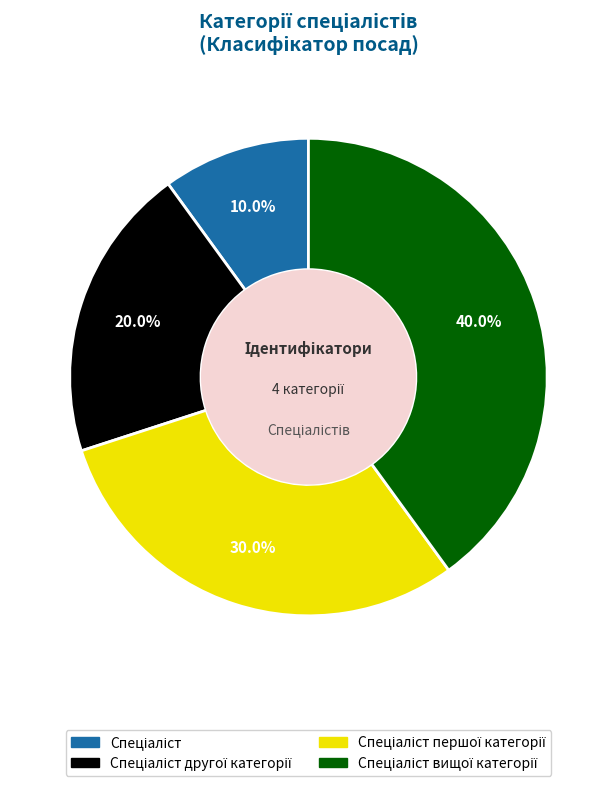

To the nearest percent, what is the difference between the largest and smallest slice percentages?

30%